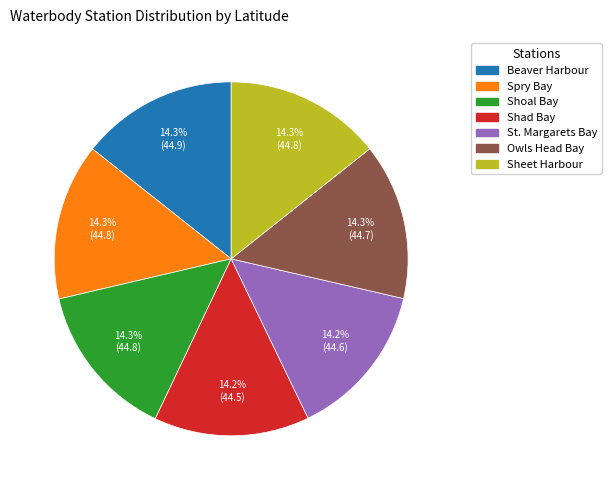

Is there any slice that represents more than half of the pie?

No